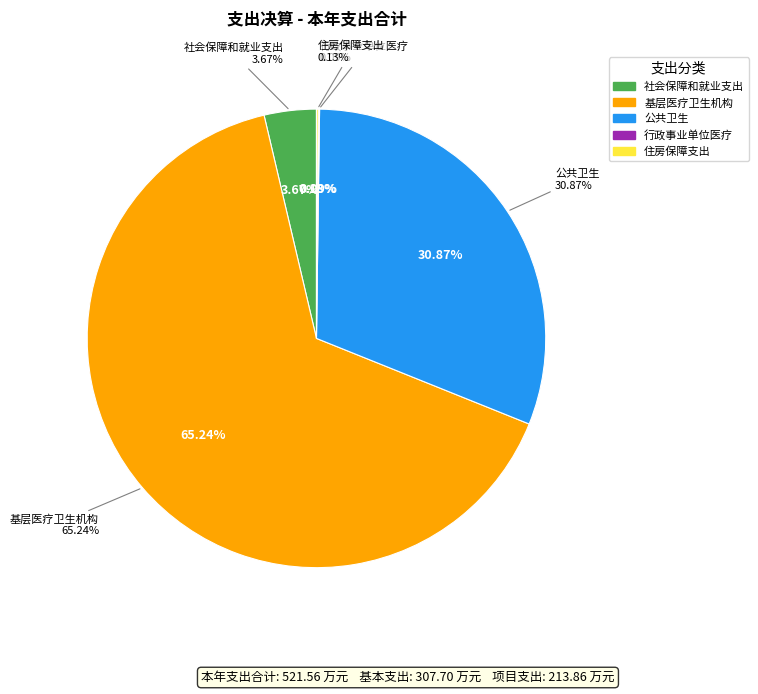

How many slices are in this pie chart?

5